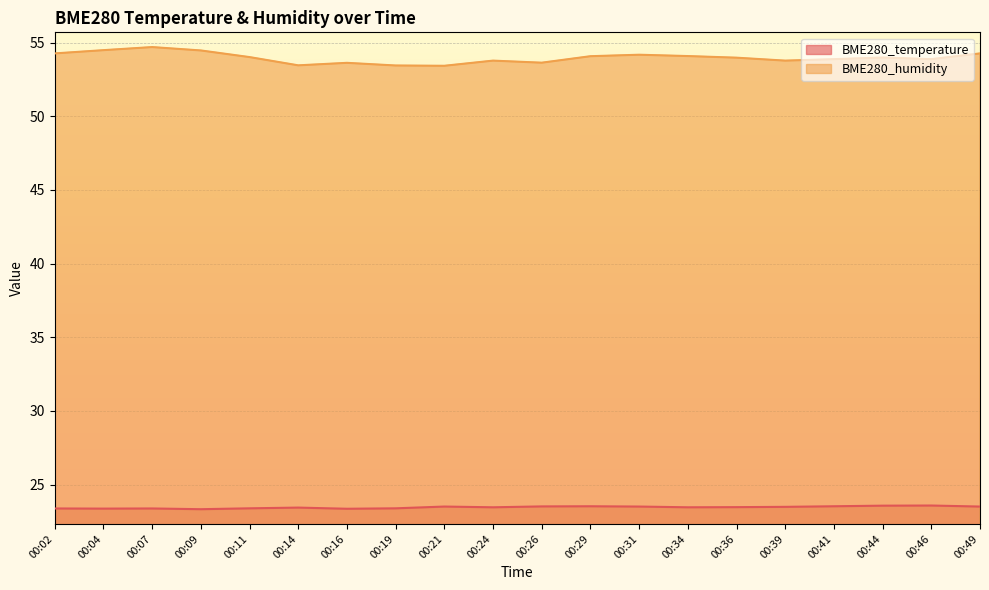

What is the lowest value of the BME280_humidity series?

53.4